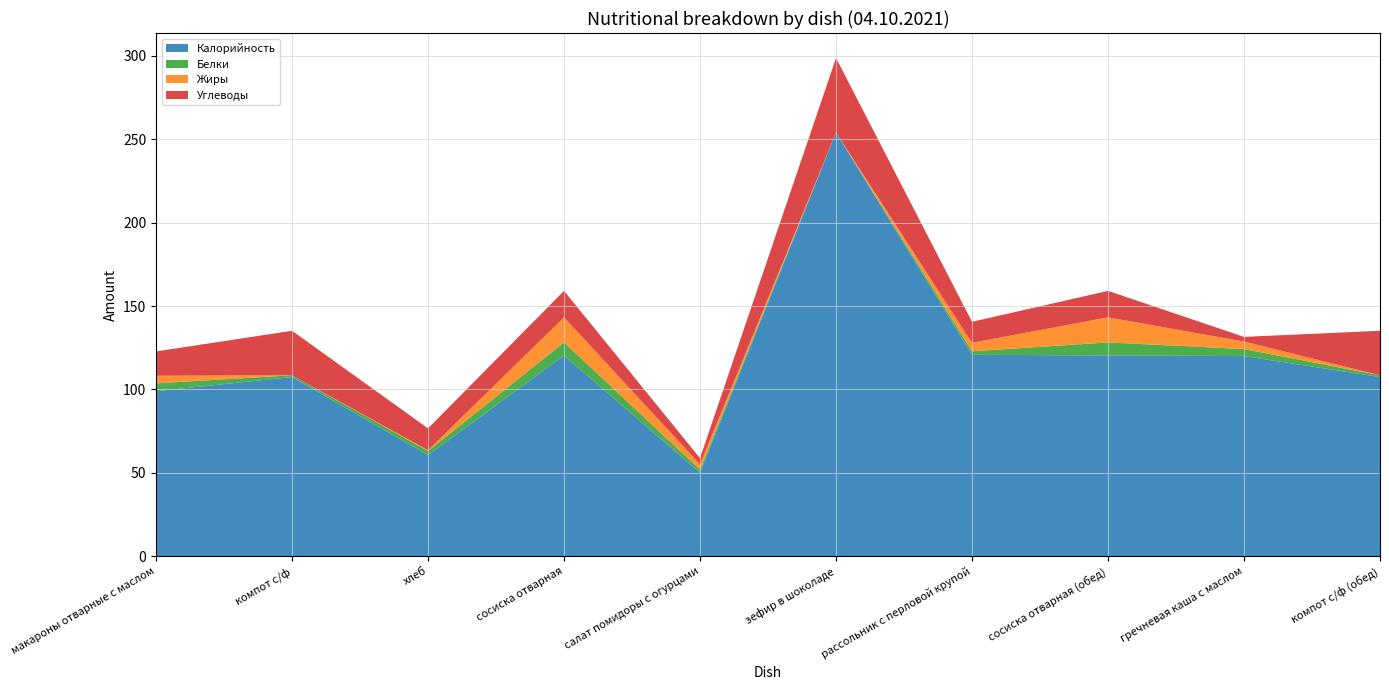

Reading left to right, extract all data points from this chart.

Калорийность: 99.0	107.4	60.6	120.4	50.2	254.0	120.8	120.4	120.0	107.4
Белки: 4.7	1.0	2.5	7.8	1.8	0.0	2.1	7.8	4.2	1.0
Жиры: 4.6	0.0	0.5	15.0	3.1	0.0	5.1	15.0	4.5	0.0
Углеводы: 14.6	26.7	13.1	15.9	3.8	44.7	12.6	15.9	2.8	26.7